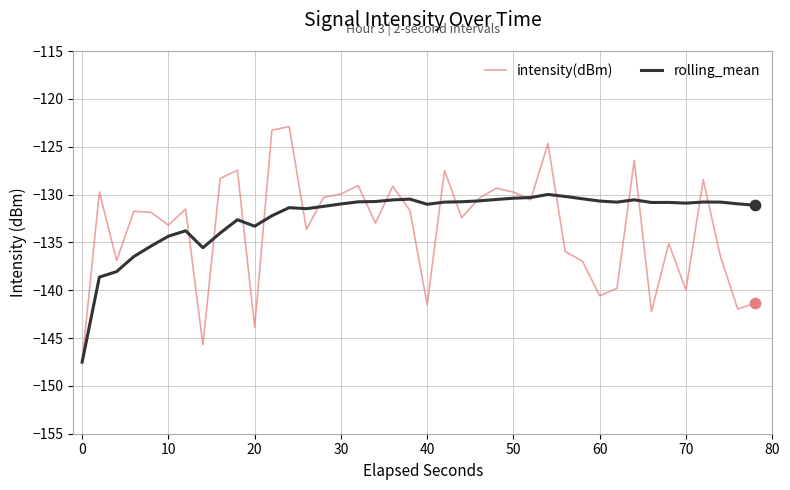

Which series has the largest total across all categories?

rolling_mean